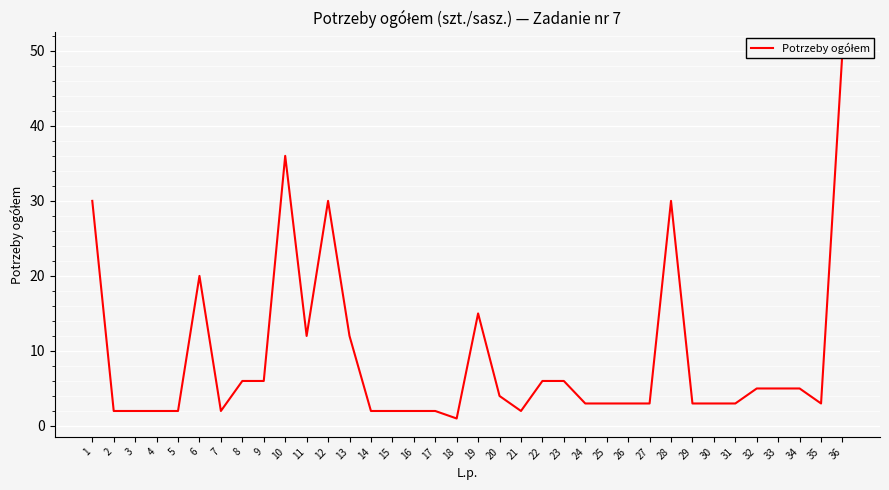

True or false: the data shows 4 at 16.

False